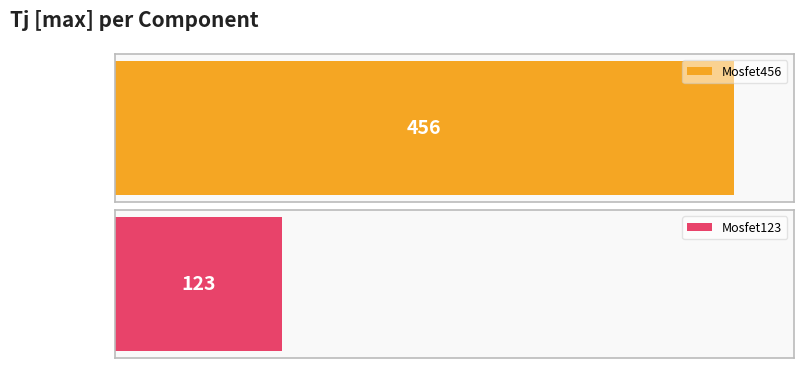

The chart shows a value of 202 at Mosfet123. True or false?

False